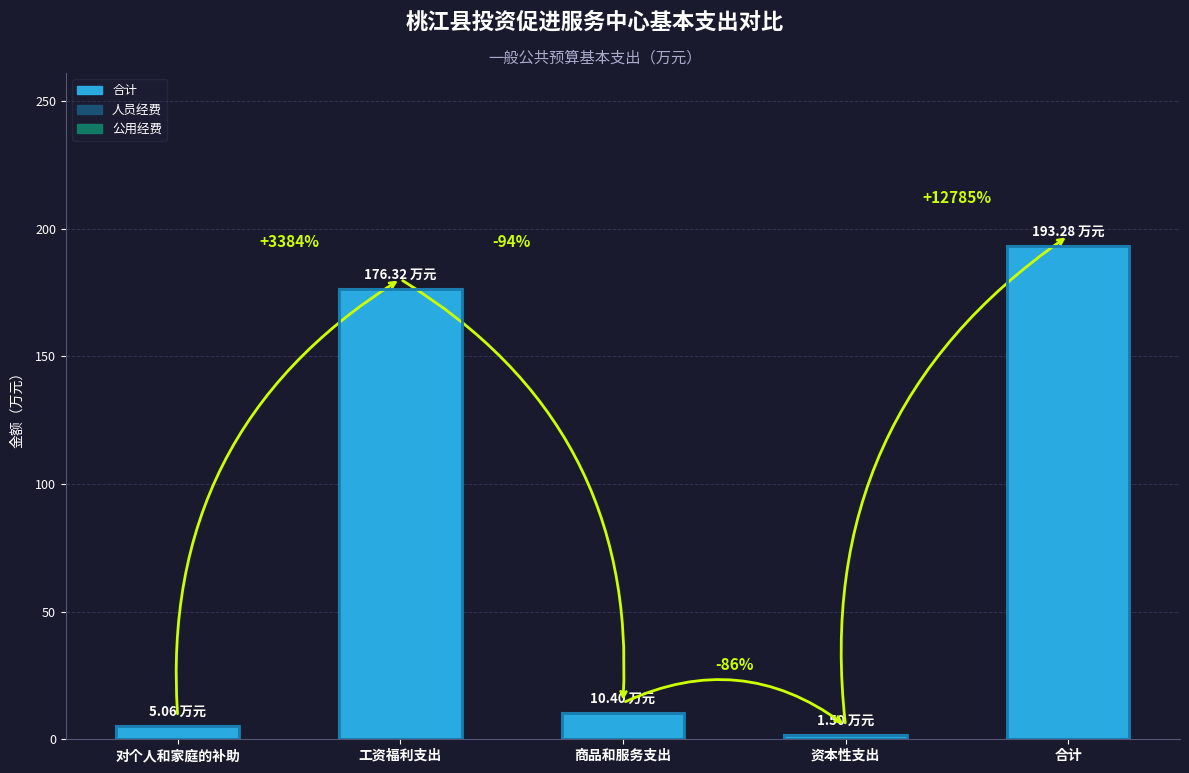

What is the difference between the values at 对个人和家庭的补助 and 工资福利支出?

171.3